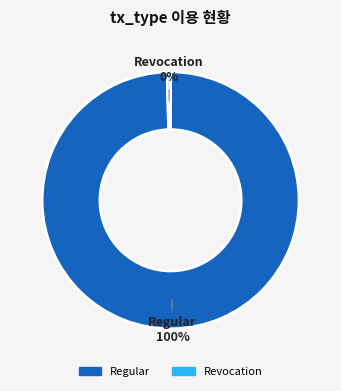

Which category accounts for the majority?

Regular